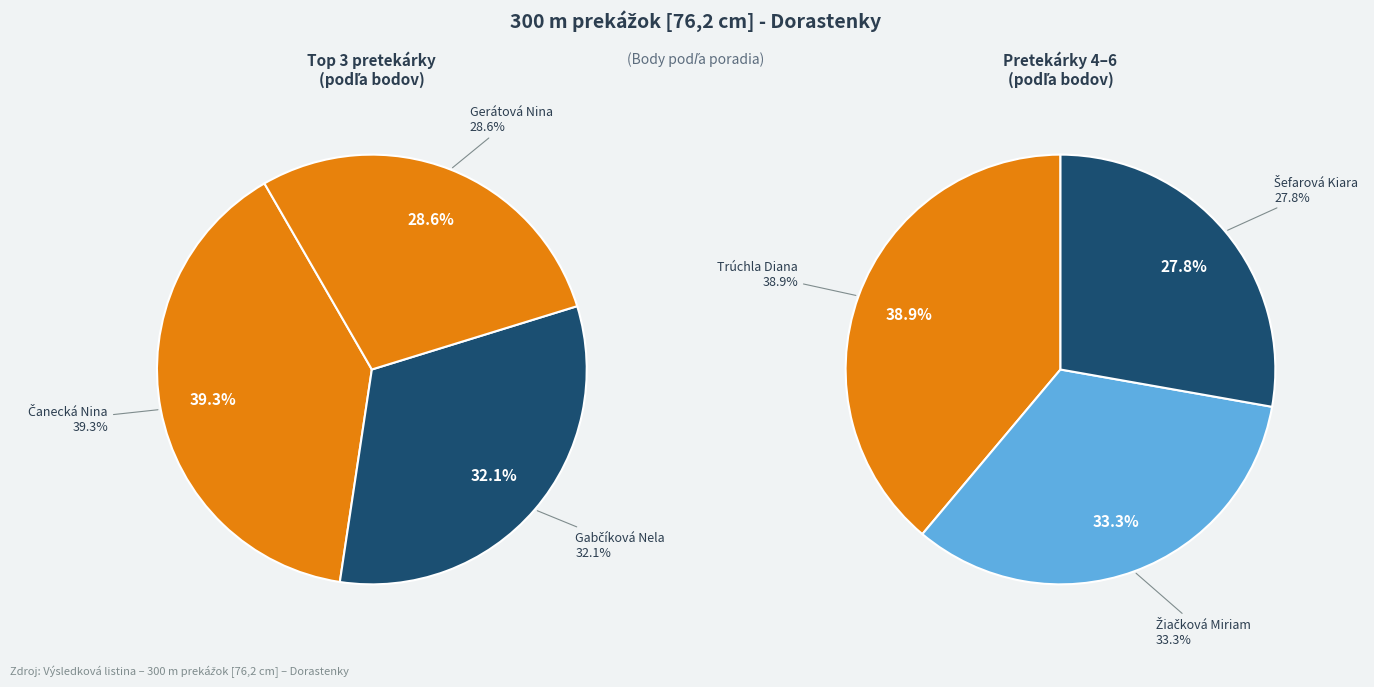

How many segments does this pie chart have?

6